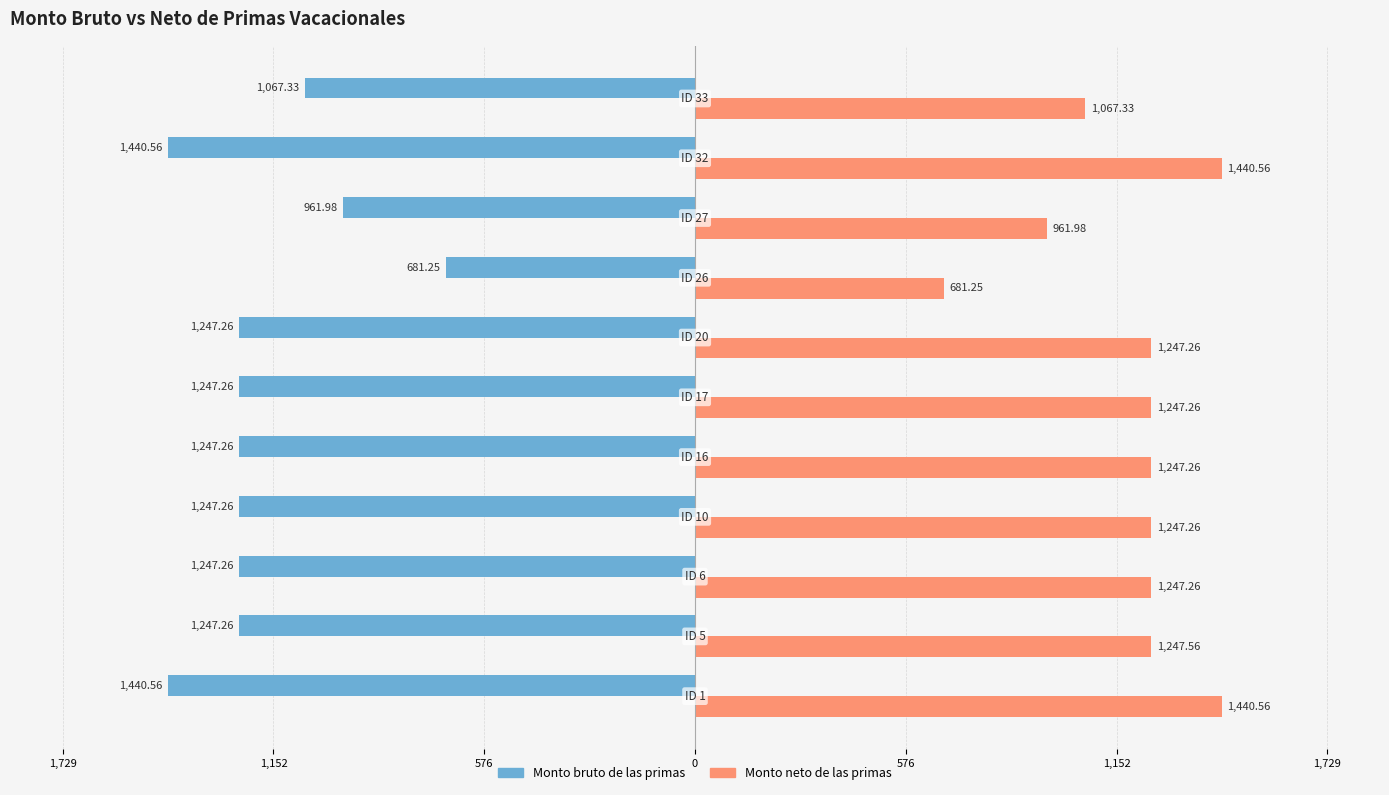

What are all the series names shown in the legend?

Monto bruto de las primas, Monto neto de las primas